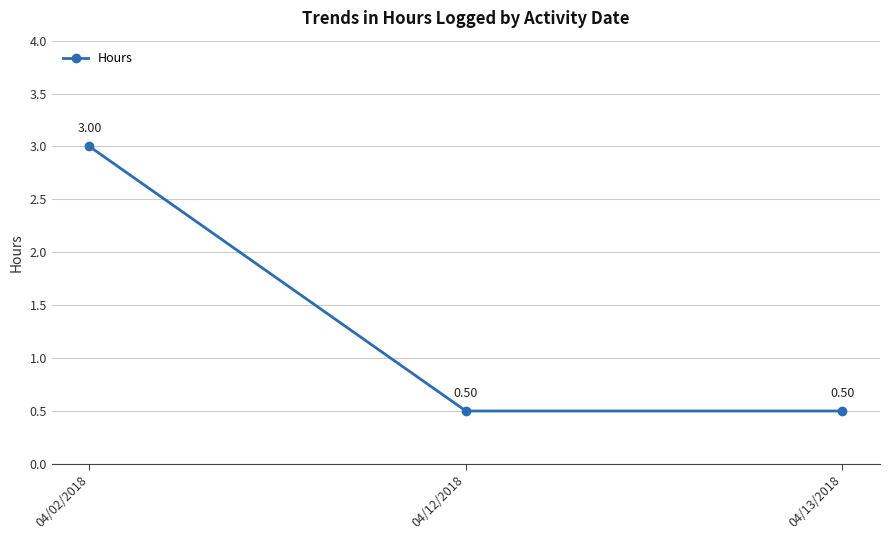

What is the difference between the maximum and second lowest values?

2.5